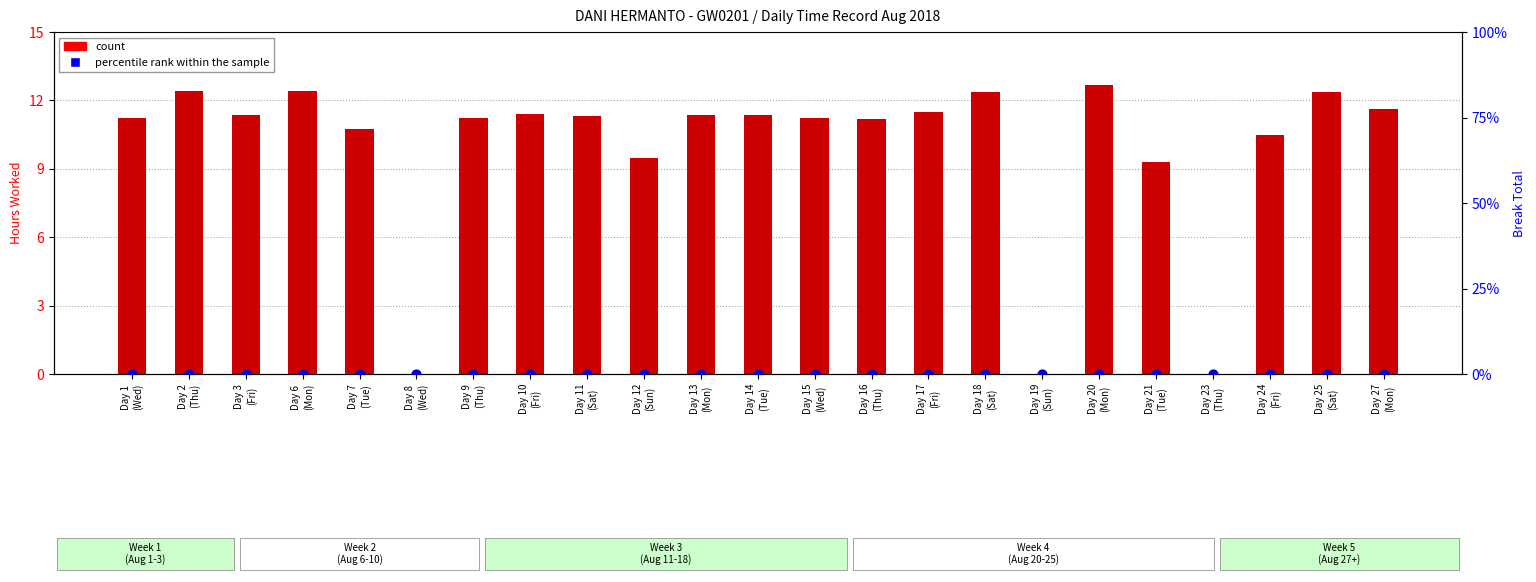

Which series has the largest total across all categories?

count